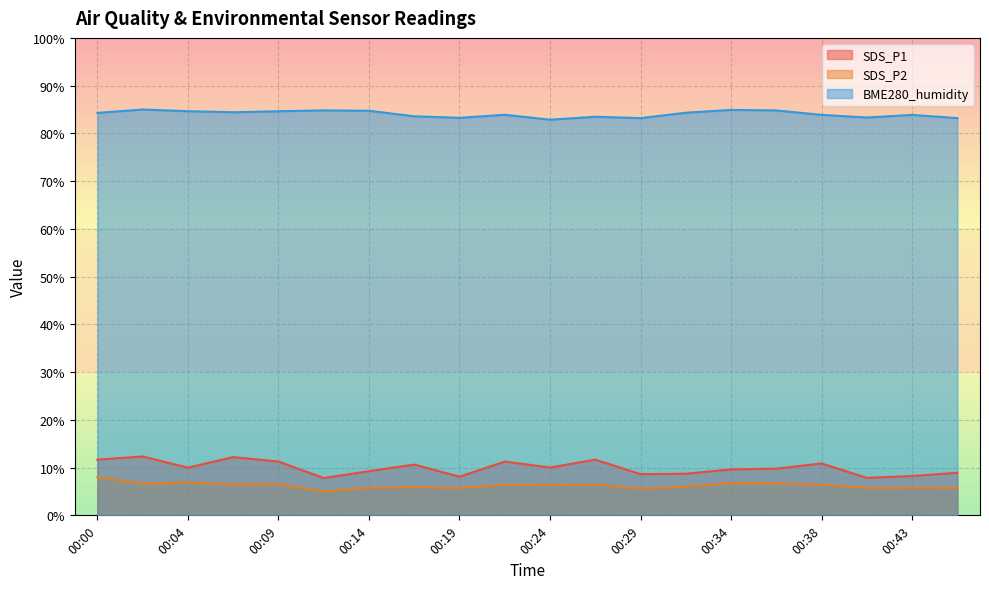

How many lines are shown in the chart?

3